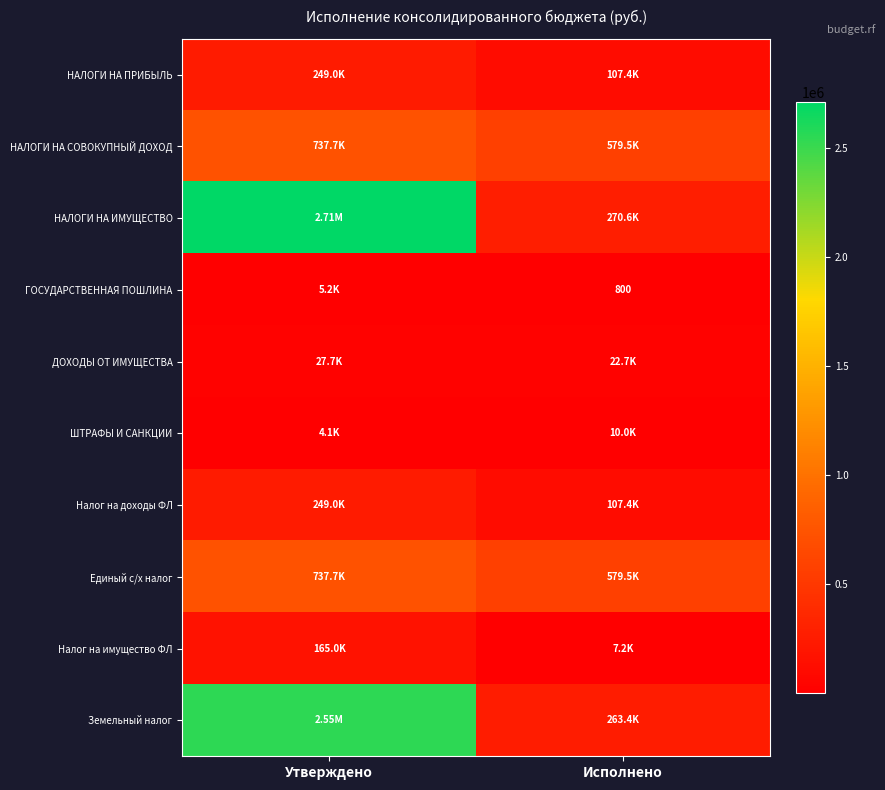

Rank the categories by НАЛОГИ НА ИМУЩЕСТВО value from highest to lowest.

Утверждено, Исполнено